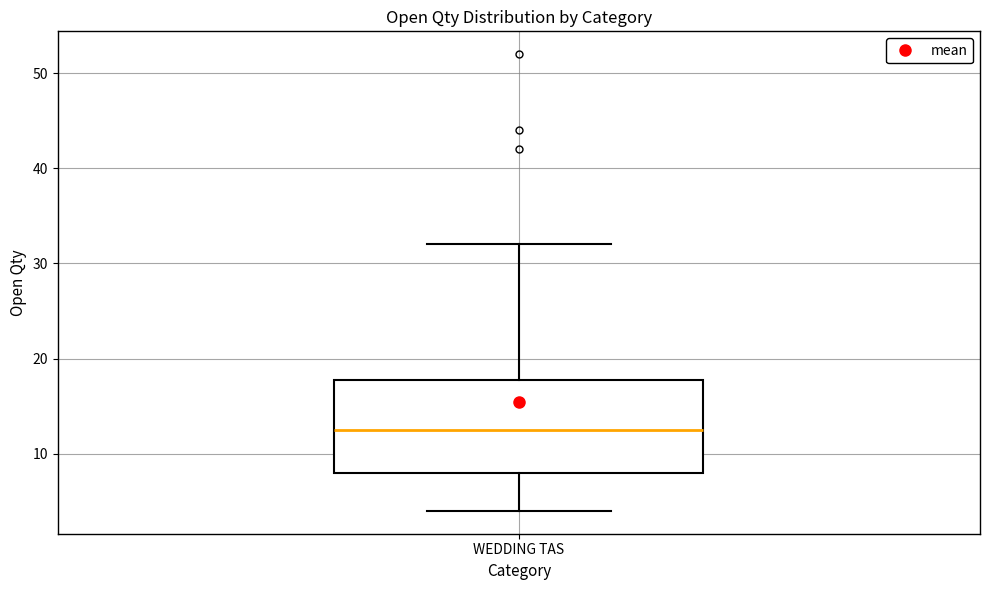

Transcribe this box plot: give where the median line is, the range the box spans, and where the two whiskers end, as read against the y-axis. The values are not printed on the chart, so give them approximately, as read against the axis.

median 13, box 8 to 18, whiskers 4 to 32